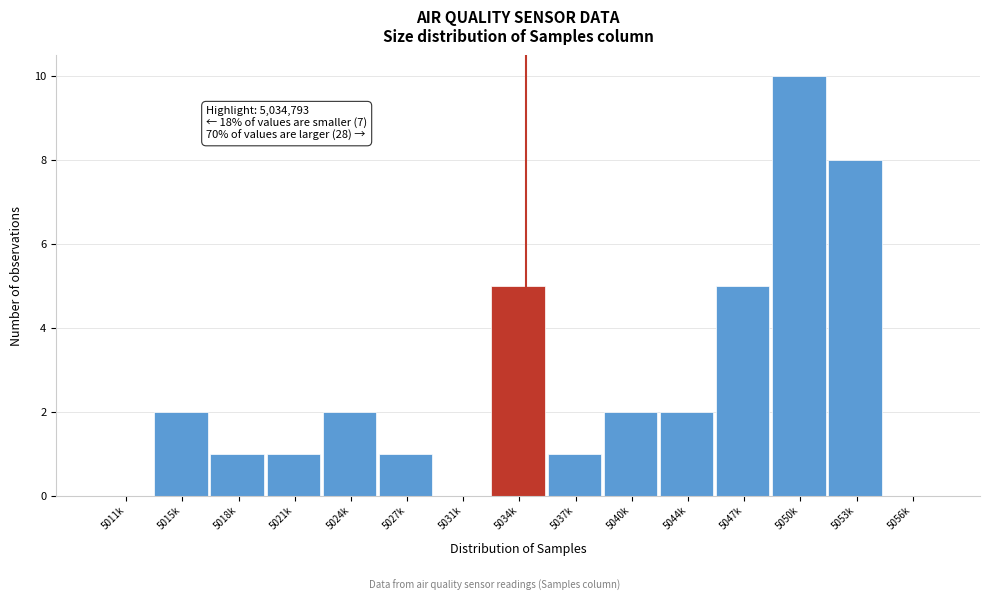

Reading right to left, extract all data points from this chart.

5056k=0	5053k=8	5050k=10	5047k=5	5044k=2	5040k=2	5037k=1	5034k=5	5031k=0	5027k=1	5024k=2	5021k=1	5018k=1	5015k=2	5011k=0